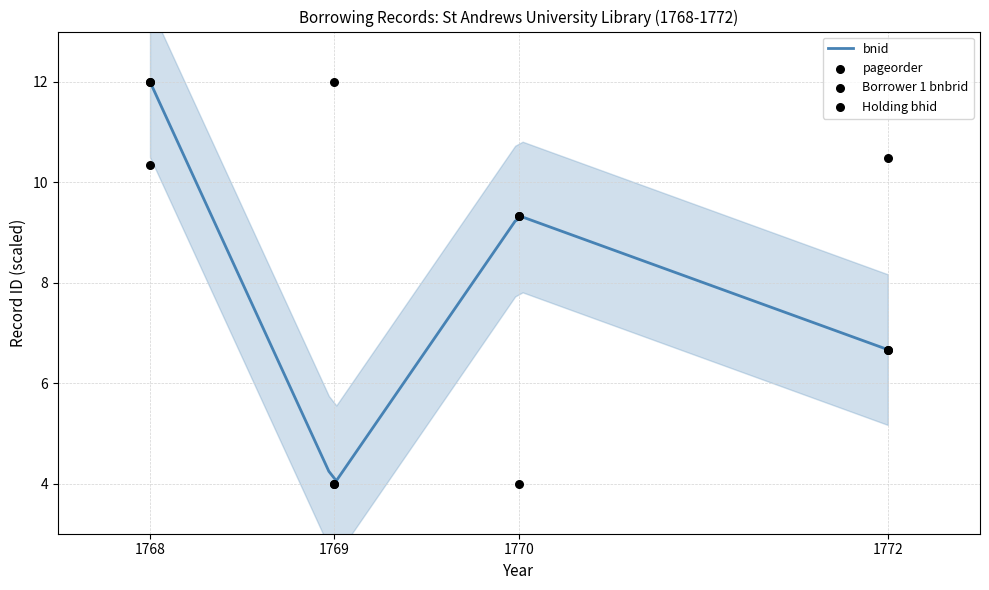

Is the value of Holding bhid at 1769 greater than the value of pageorder at 1768?

No